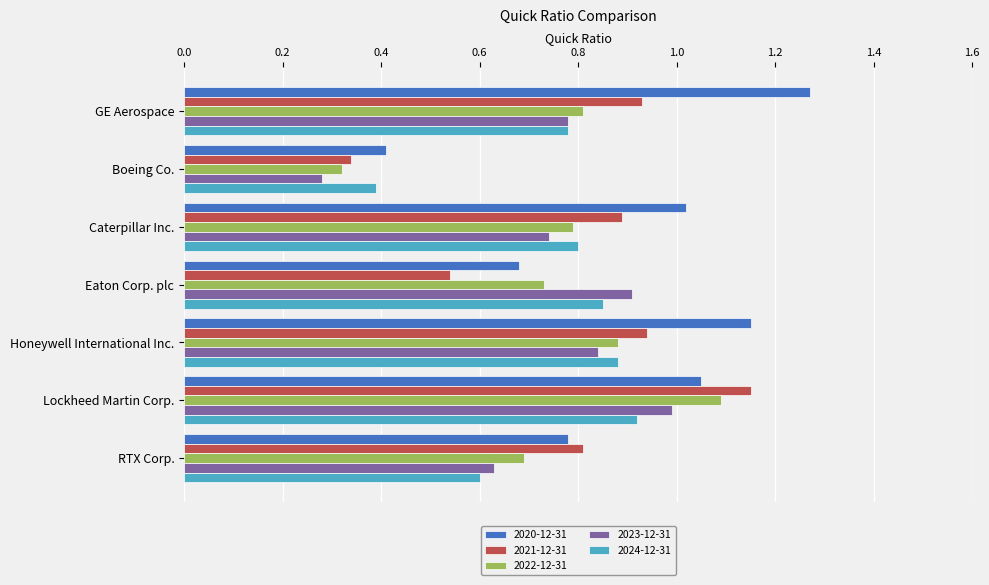

The 2021-12-31 series shows 1.1 at Lockheed Martin Corp.. True or false?

True